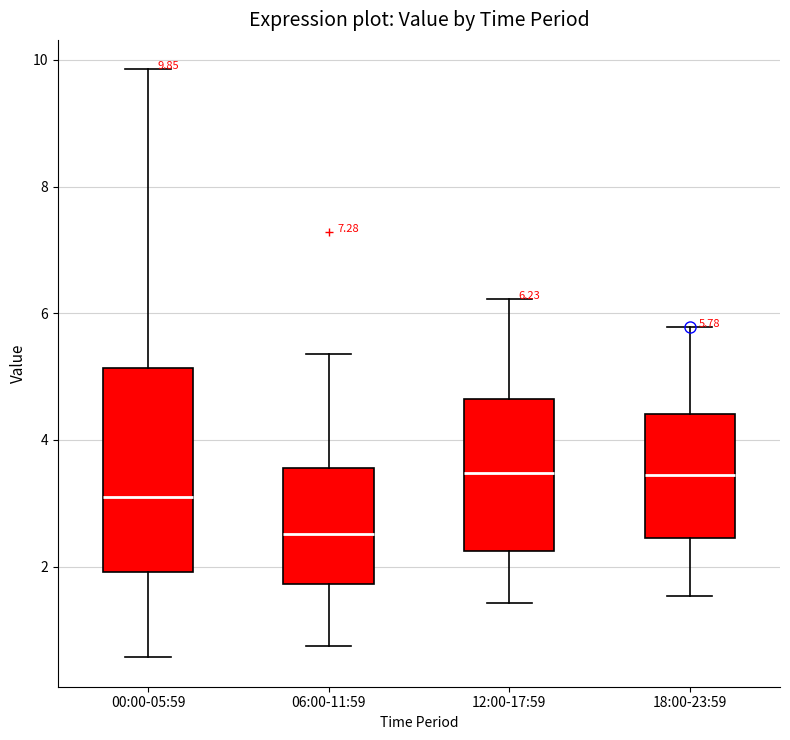

Comparing the boxes themselves (not the whiskers), which one is the tallest?

00:00-05:59